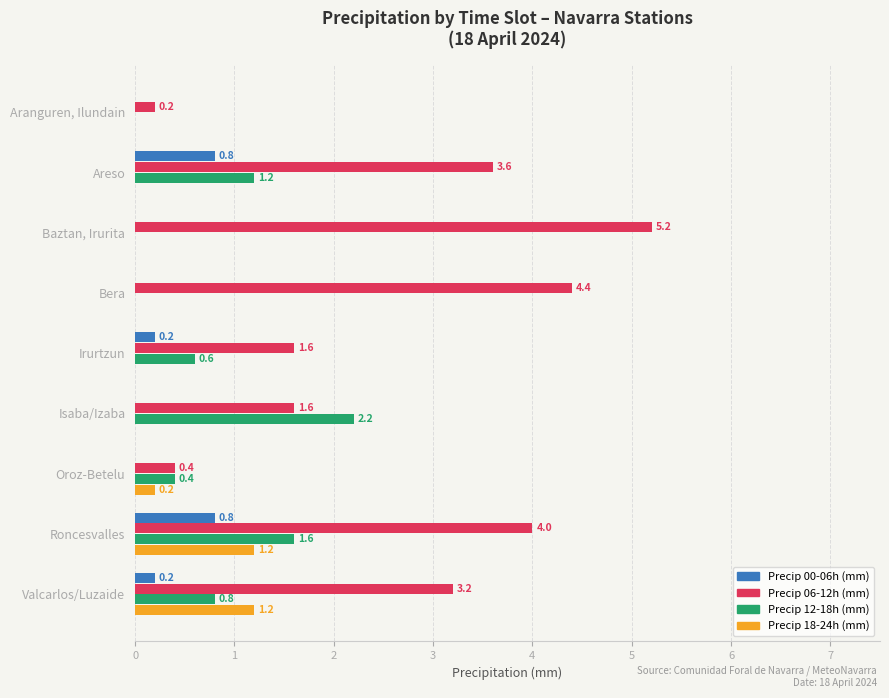

What are all the series names shown in the legend?

Precip 00-06h (mm), Precip 06-12h (mm), Precip 12-18h (mm), Precip 18-24h (mm)